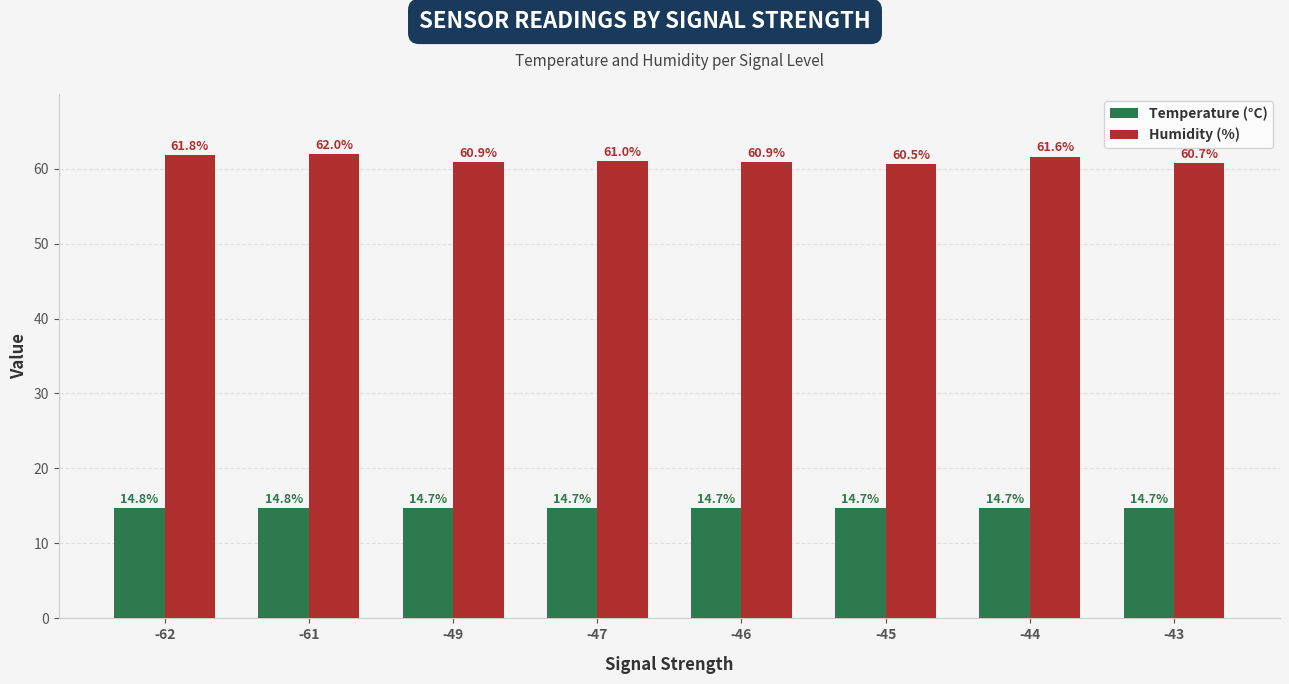

What are all the series names shown in the legend?

Temperature (°C), Humidity (%)